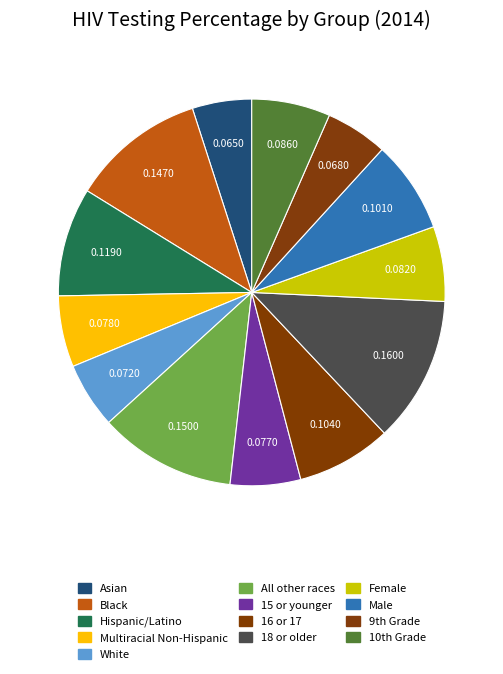

How many slices are in this pie chart?

13